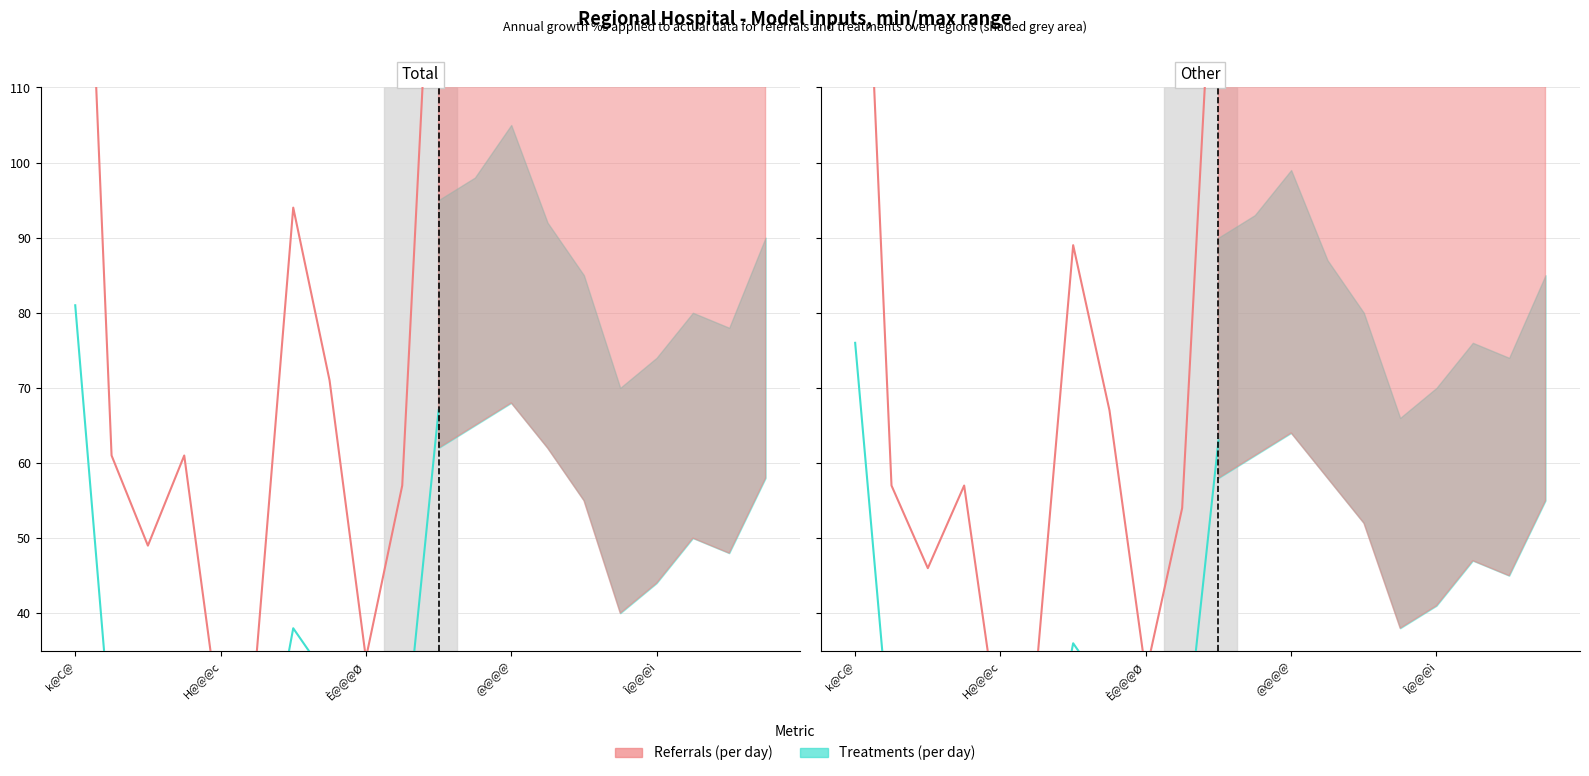

Rank the series at È@@@Ø from lowest to highest value.

Treatments, Referrals